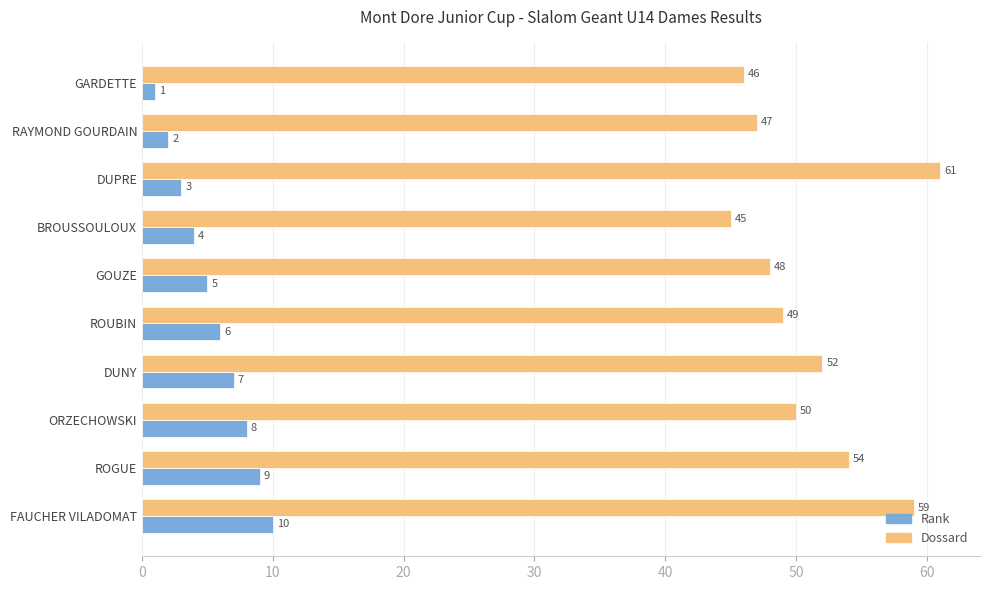

The Dossard series shows 46 at GARDETTE. True or false?

True